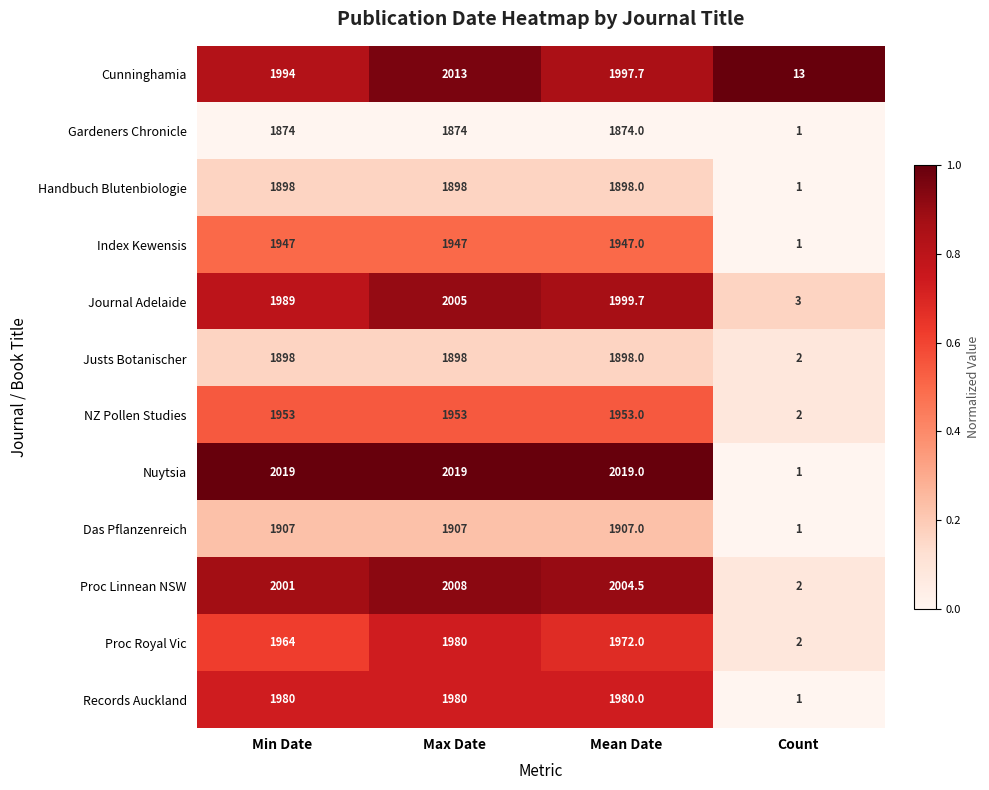

Between Min Date and Max Date, which series saw the biggest shift?

Cunninghamia